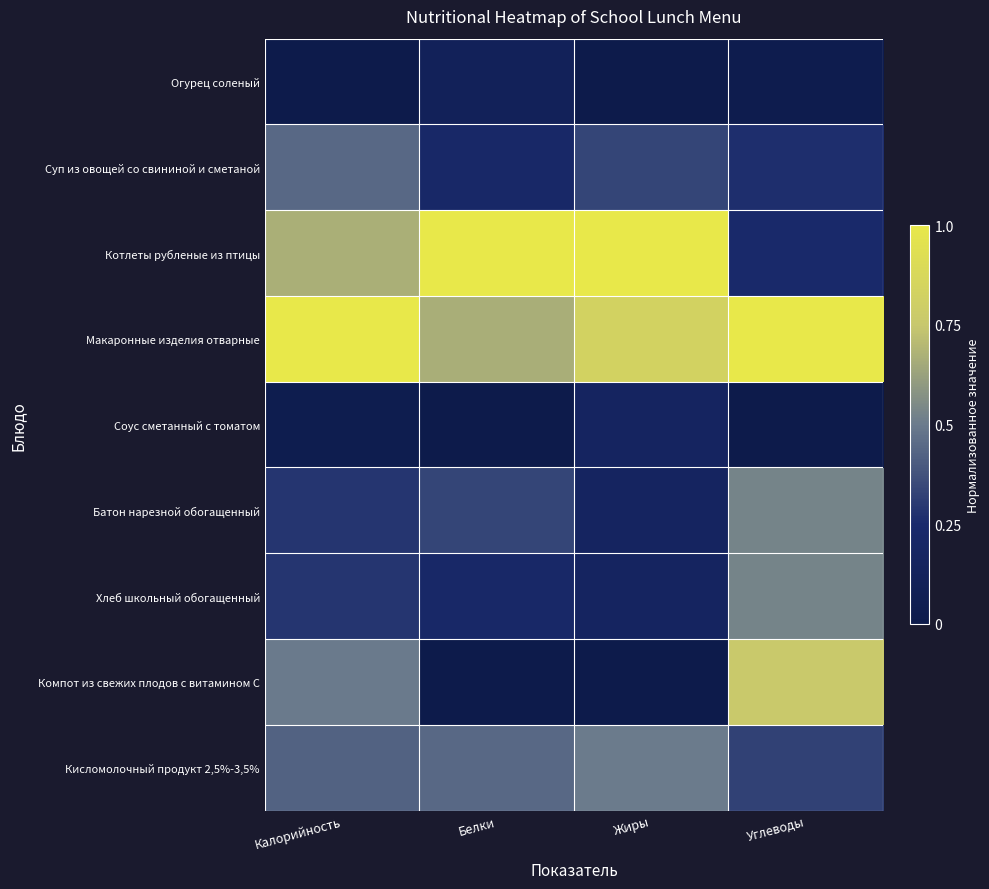

Reading left to right, list all the values displayed in this chart.

Огурец соленый: Калорийность=0.0	Белки=0.1	Жиры=0.0	Углеводы=0.0
Суп из овощей со свининой и сметаной: Калорийность=0.4	Белки=0.2	Жиры=0.3	Углеводы=0.3
Котлеты рубленые из птицы: Калорийность=0.7	Белки=1.0	Жиры=1.0	Углеводы=0.2
Макаронные изделия отварные: Калорийность=1.0	Белки=0.7	Жиры=0.8	Углеводы=1.0
Соус сметанный с томатом: Калорийность=0.0	Белки=0.0	Жиры=0.2	Углеводы=0.0
Батон нарезной обогащенный: Калорийность=0.3	Белки=0.3	Жиры=0.2	Углеводы=0.5
Хлеб школьный обогащенный: Калорийность=0.3	Белки=0.2	Жиры=0.2	Углеводы=0.5
Компот из свежих плодов с витамином С: Калорийность=0.5	Белки=0.0	Жиры=0.0	Углеводы=0.8
Кисломолочный продукт 2,5%-3,5%: Калорийность=0.4	Белки=0.4	Жиры=0.5	Углеводы=0.3